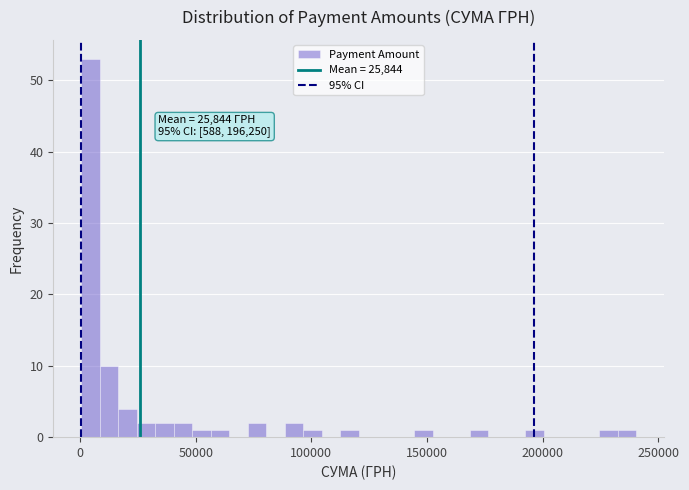

Read against the x-axis, roughly where is the centre of the tallest bar?

5000